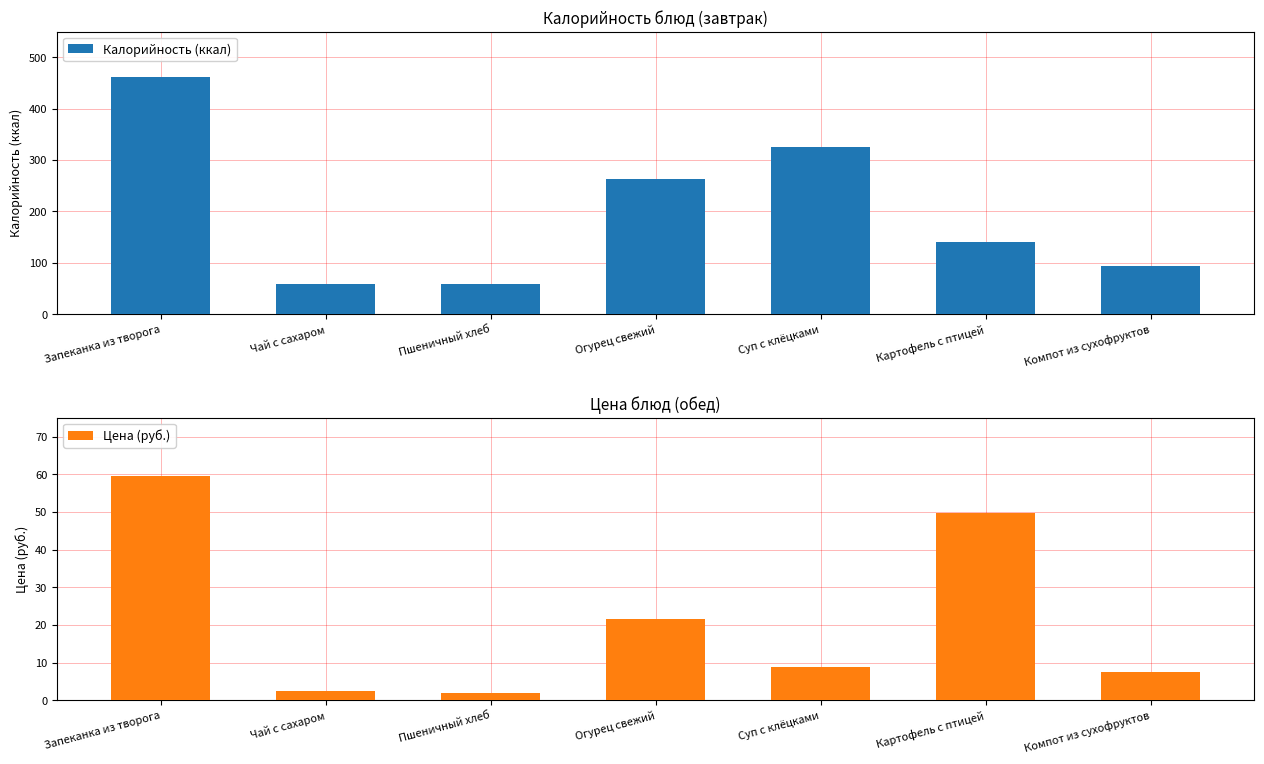

What is the difference between the second highest and minimum values in the Калорийность (ккал) series?

268.1